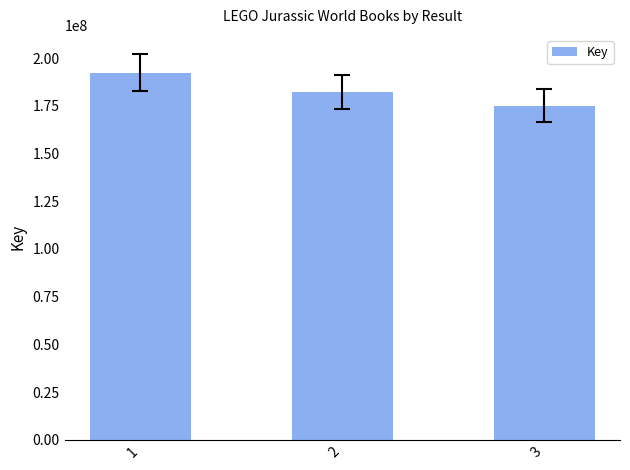

Where is the data nearest to the value 183819988?

2